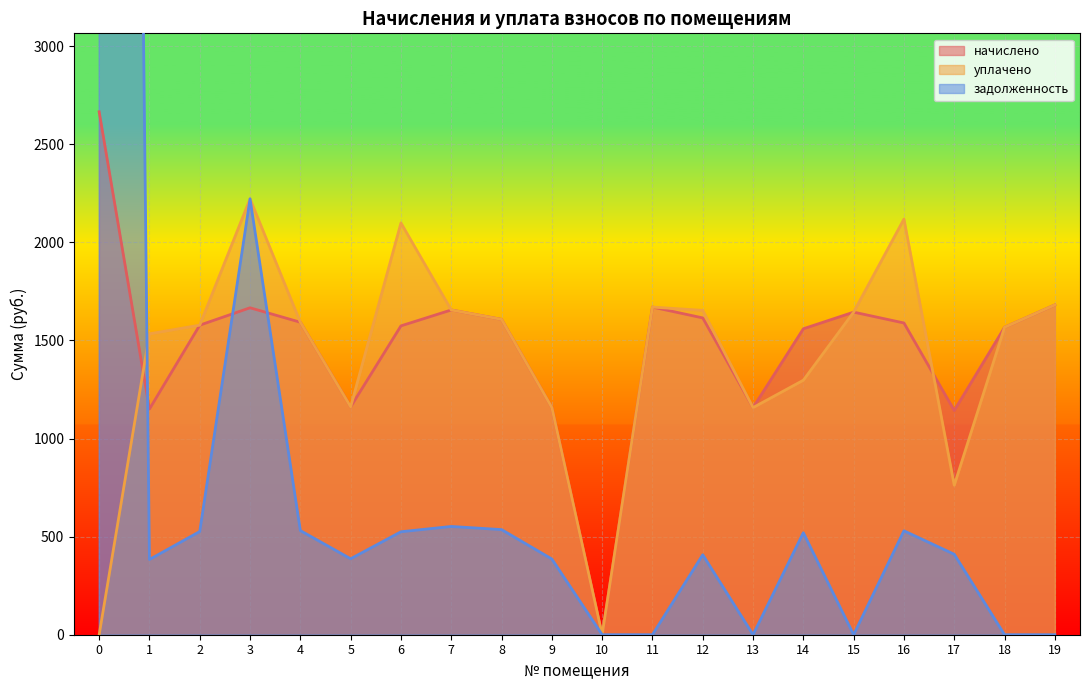

True or false: уплачено has more than 2 interior local peaks.

True